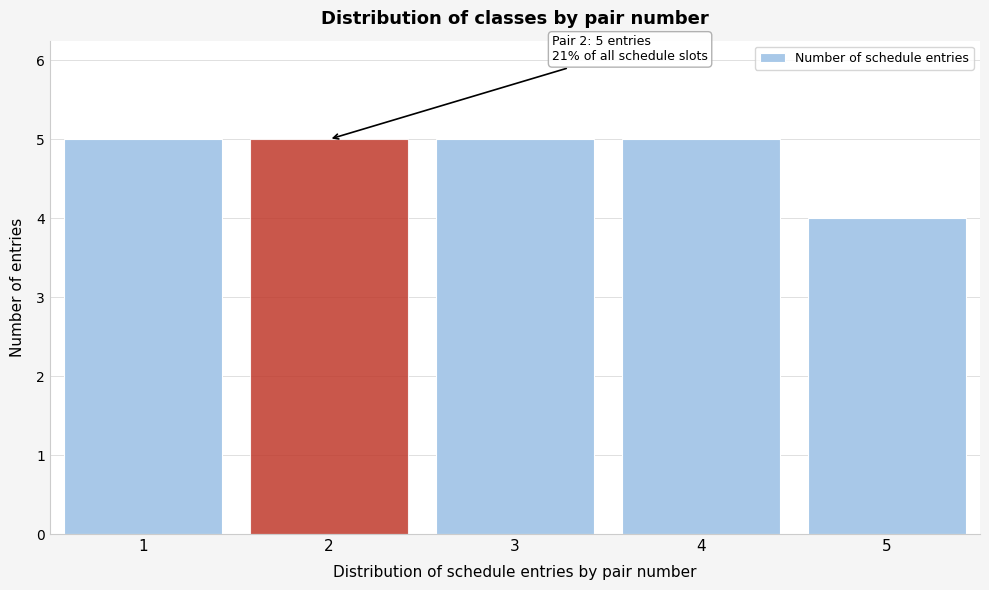

Reading right to left, list all the values displayed in this chart.

4	5	5	5	5